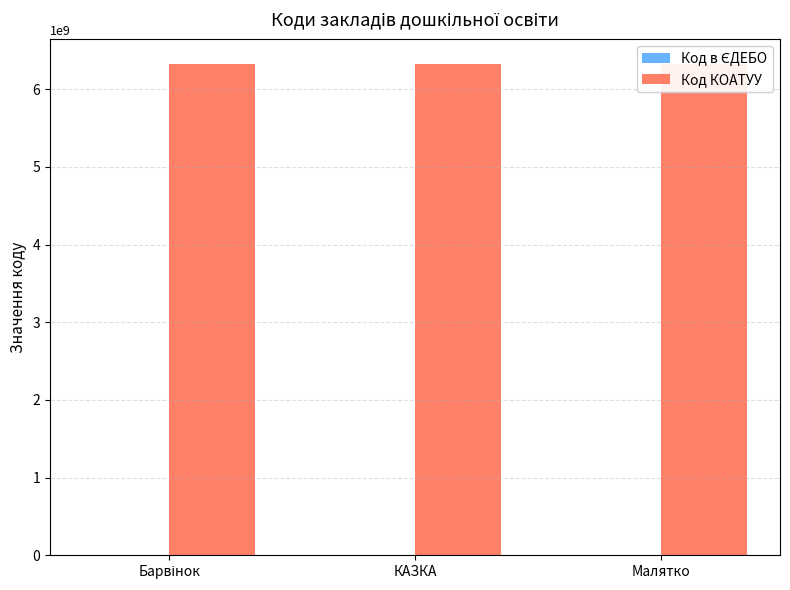

What are all the series names shown in the legend?

Код в ЄДЕБО, Код КОАТУУ